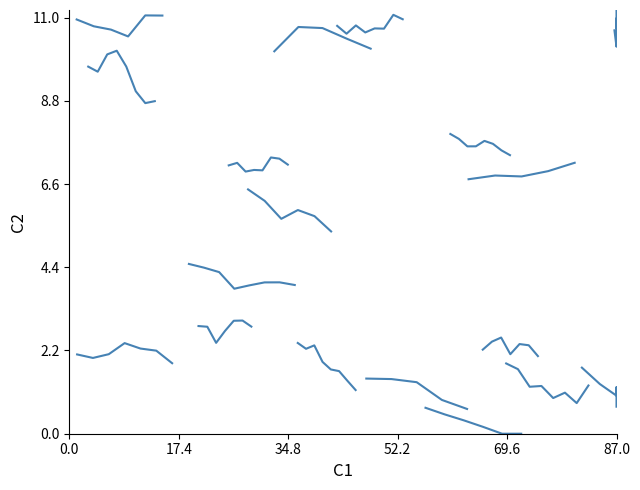

Between 34.8 and 69.6, which is larger?

34.8